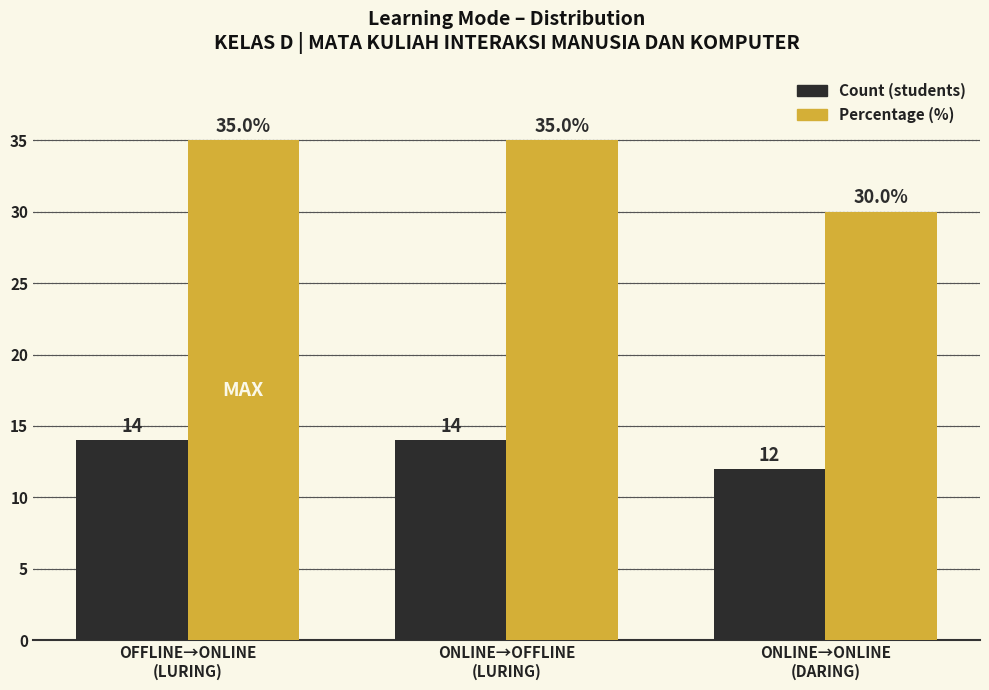

Reading right to left, transcribe all the data shown in this chart.

Count: 12	14	14
Percentage (%): 30	35	35